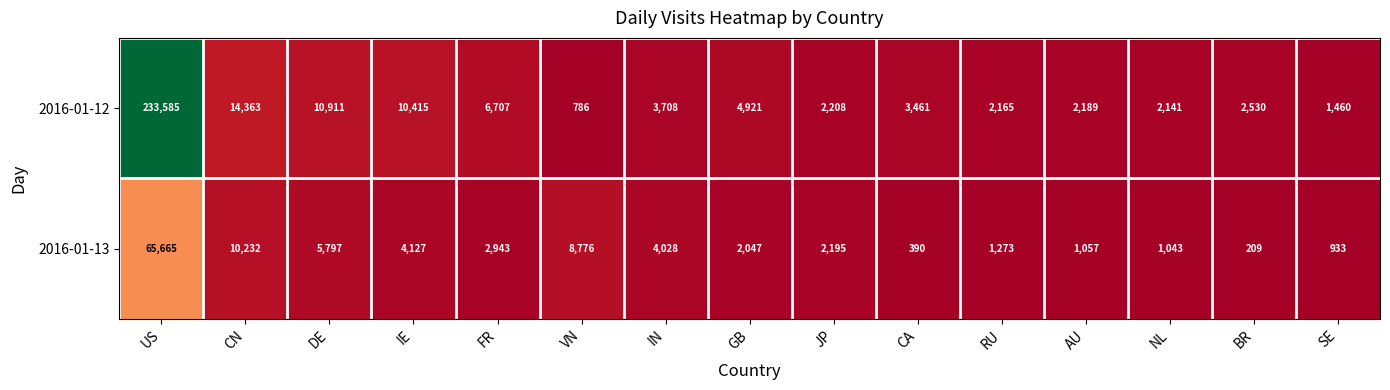

What is the difference between the 2016-01-12 values at AU and JP?

19